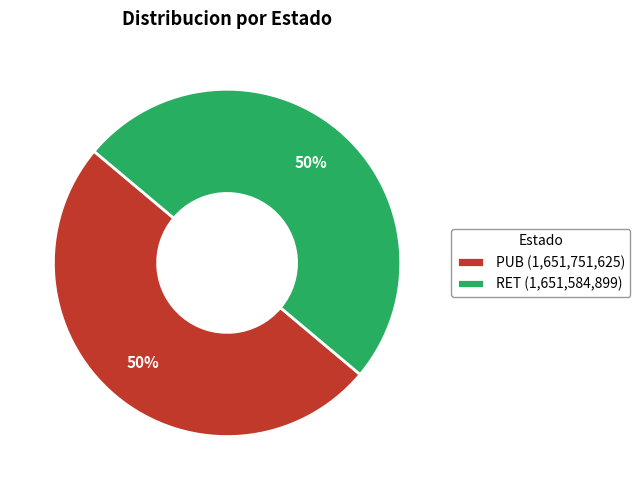

What percentage is the PUB (1,651,751,625) slice, to the nearest percent?

50%